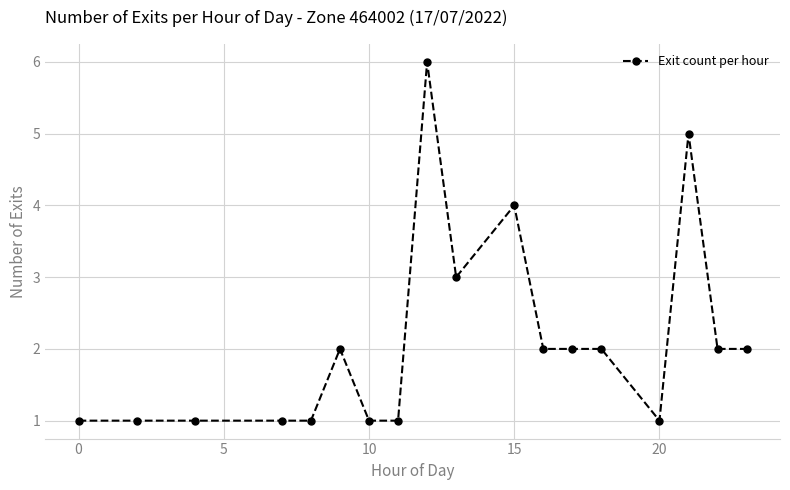

What is the value of the 8th point from the left?

1